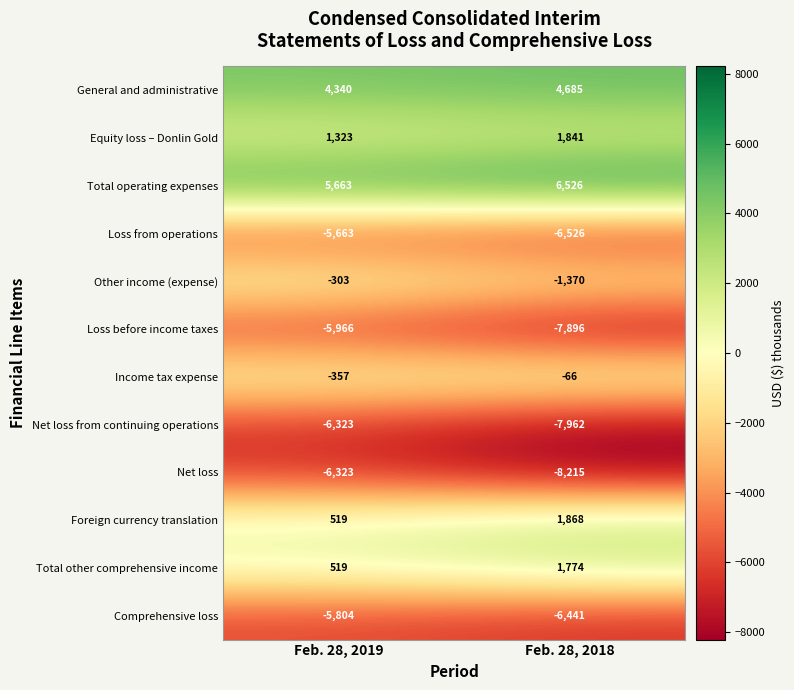

Which series has the widest spread of values?

Loss before income taxes